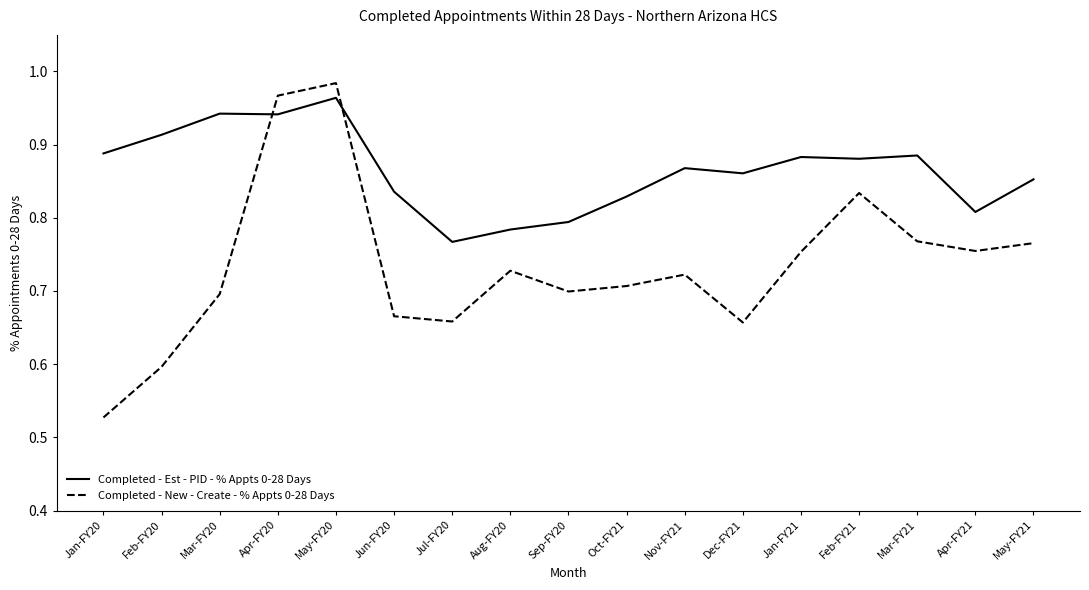

Which series changed the most between Mar-FY20 and Apr-FY20?

Completed - New - Create - % Appts 0-28 Days